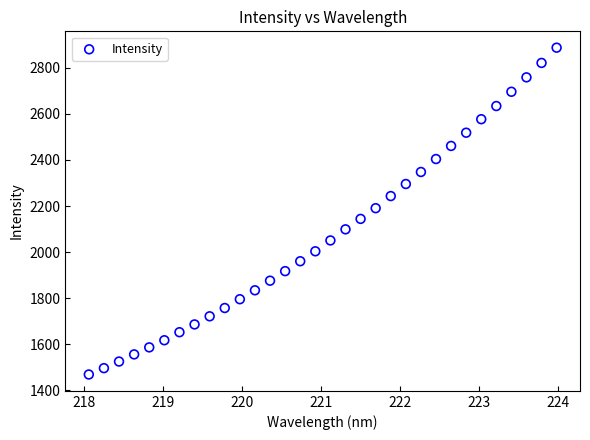

What is the range of Y values (max minus min)?

1417.9